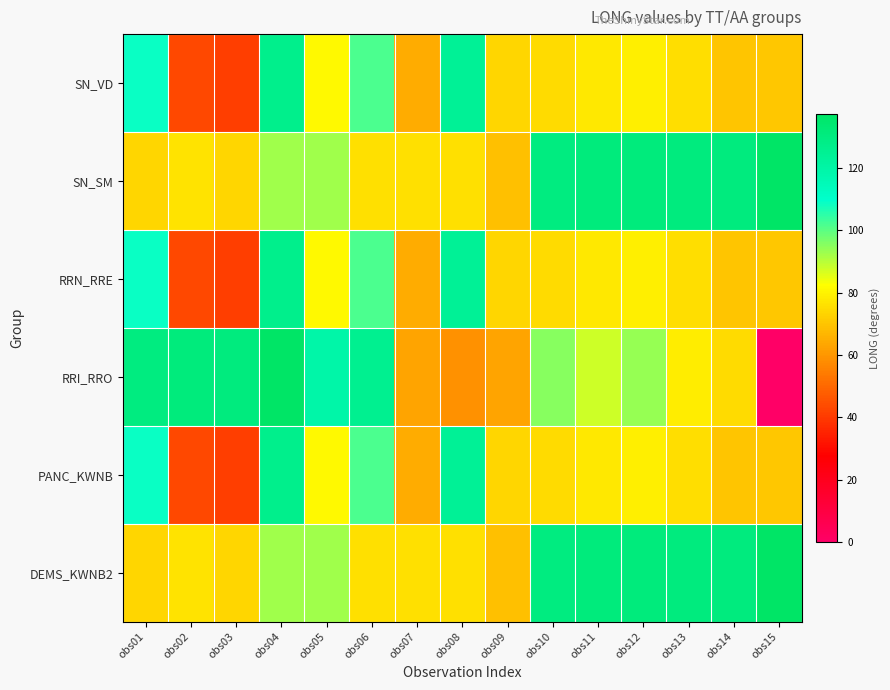

Which has a higher value, obs02 or obs05?

obs05